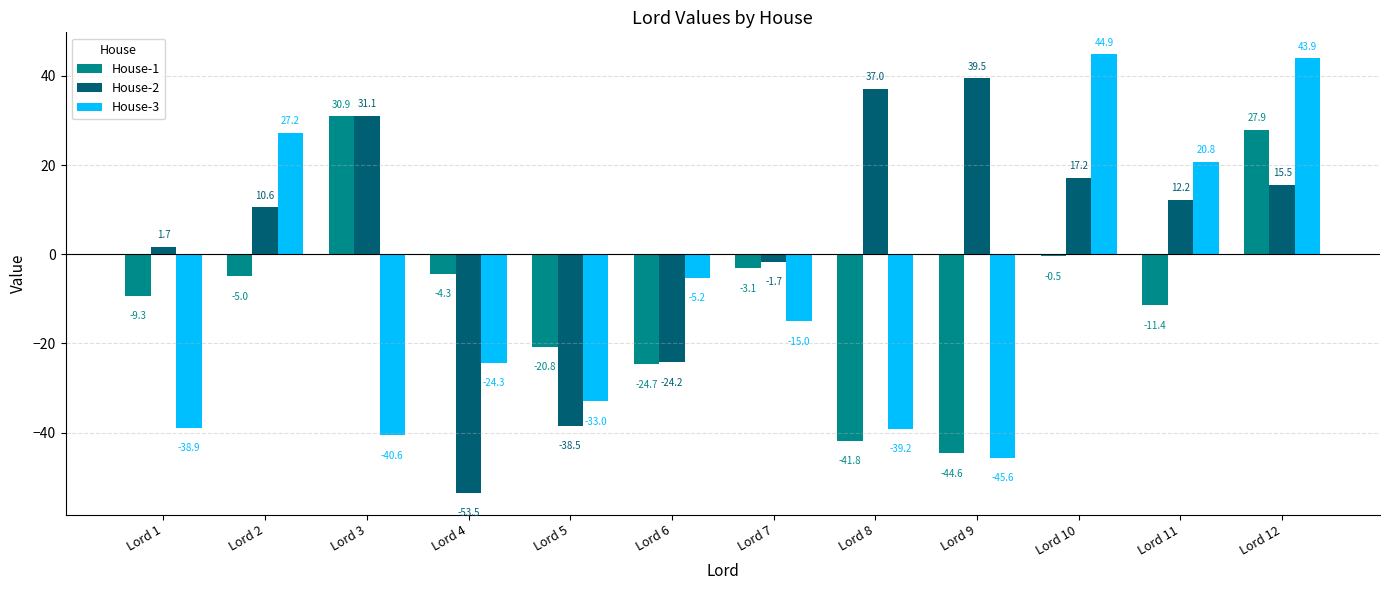

What are all the series names shown in the legend?

House-1, House-2, House-3